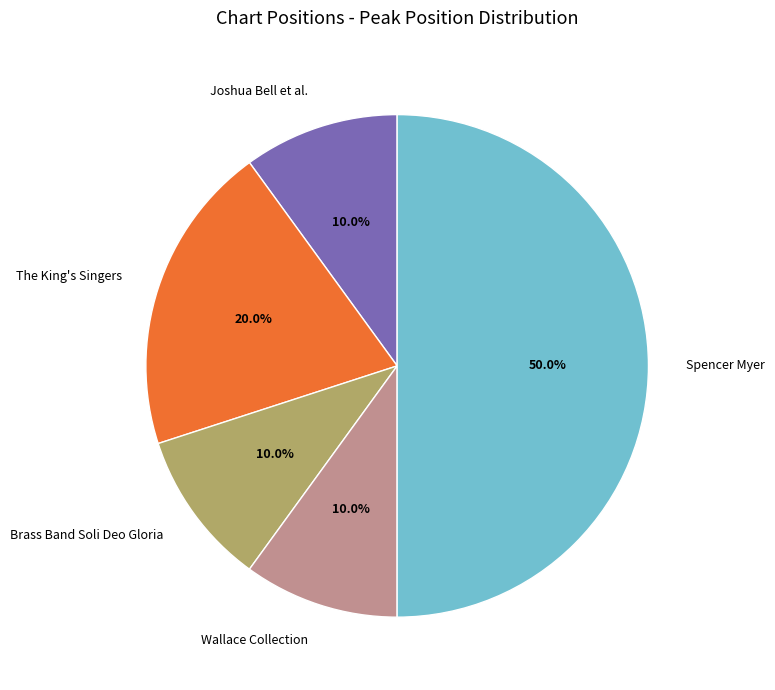

Is the sum of Spencer Myer and Brass Band Soli Deo Gloria greater than half?

Yes